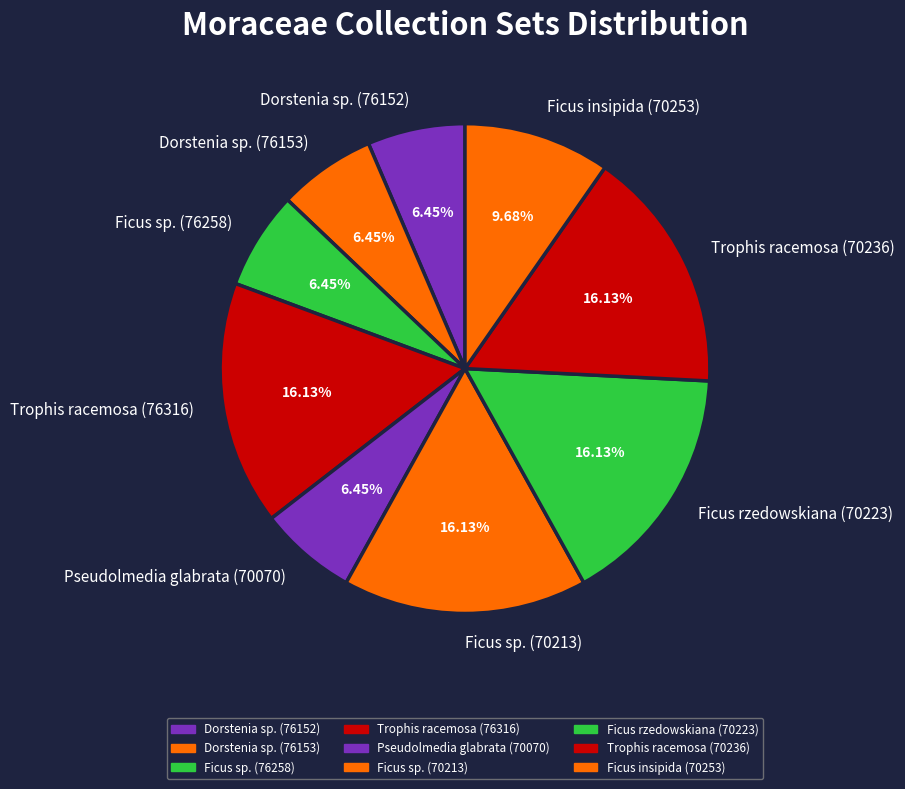

Which has a higher value, Ficus rzedowskiana (70223) or Ficus sp. (76258)?

Ficus rzedowskiana (70223)